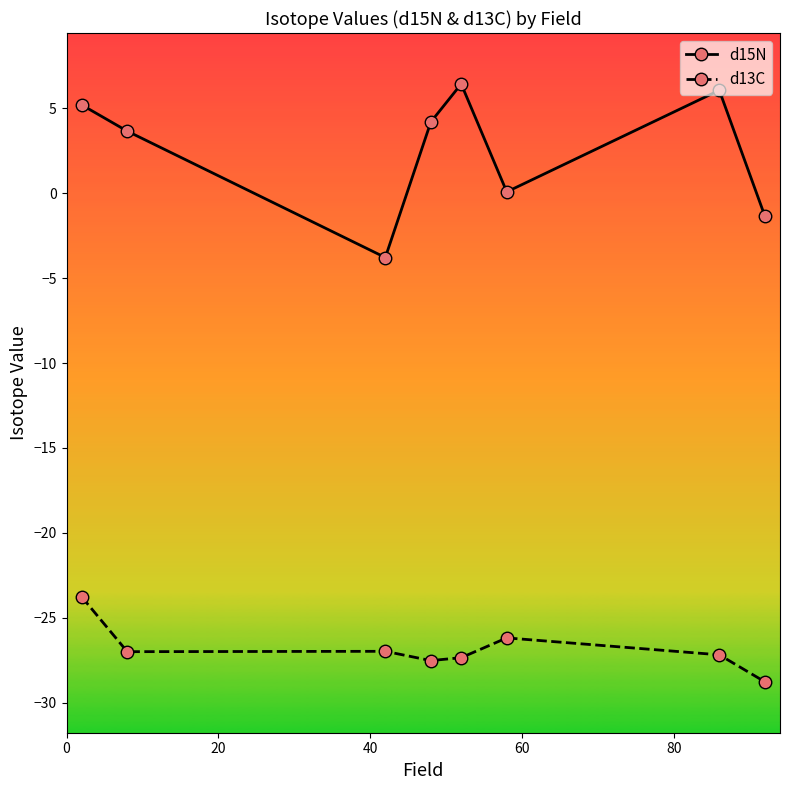

Rank the series by their maximum value, from lowest to highest.

d13C, d15N